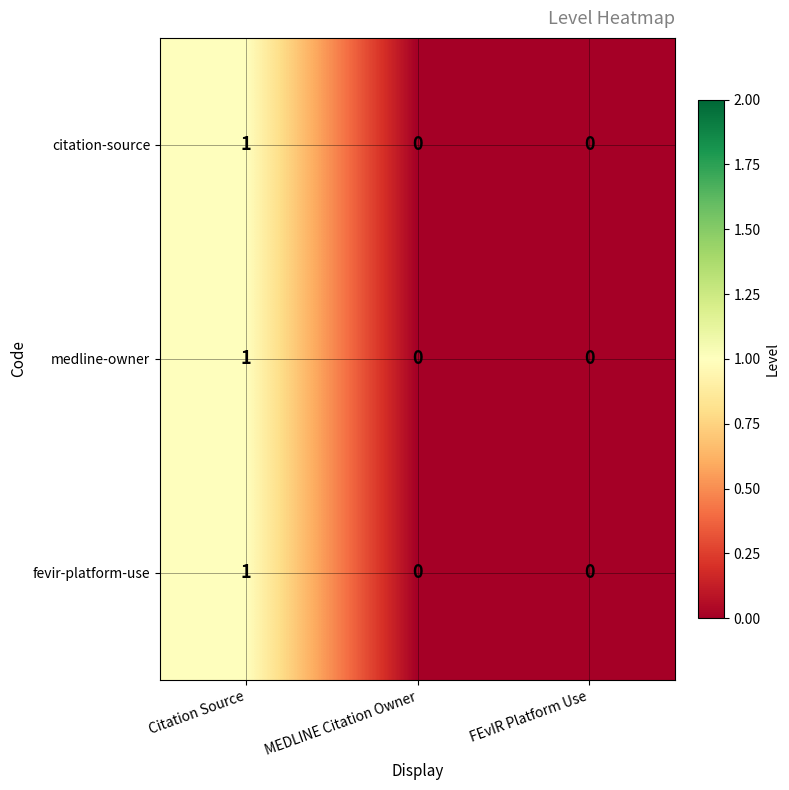

At which category is the sum across all series the highest?

Citation Source